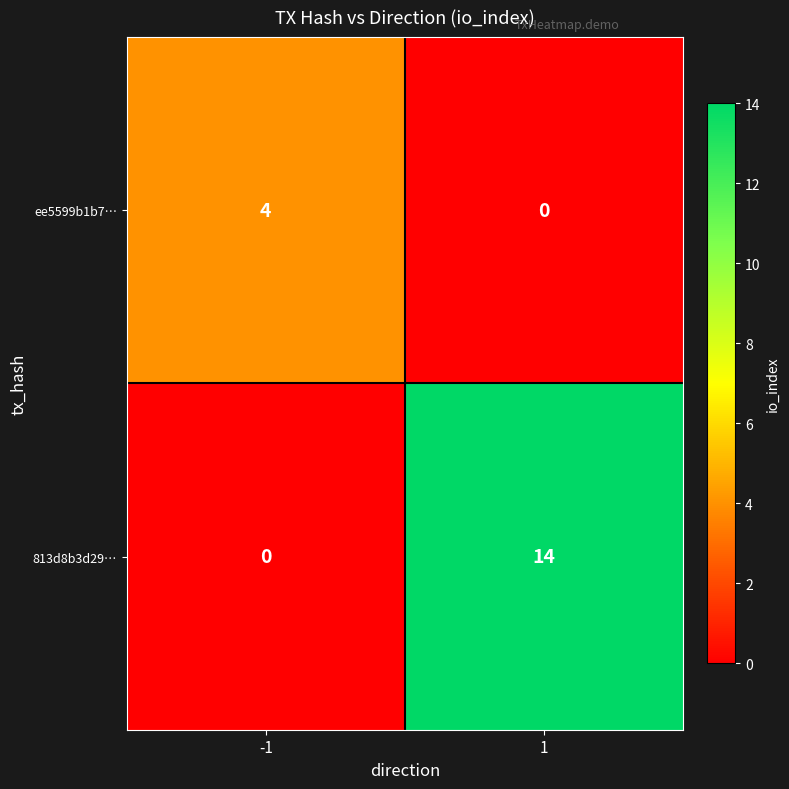

Which category has the highest value across all series?

1